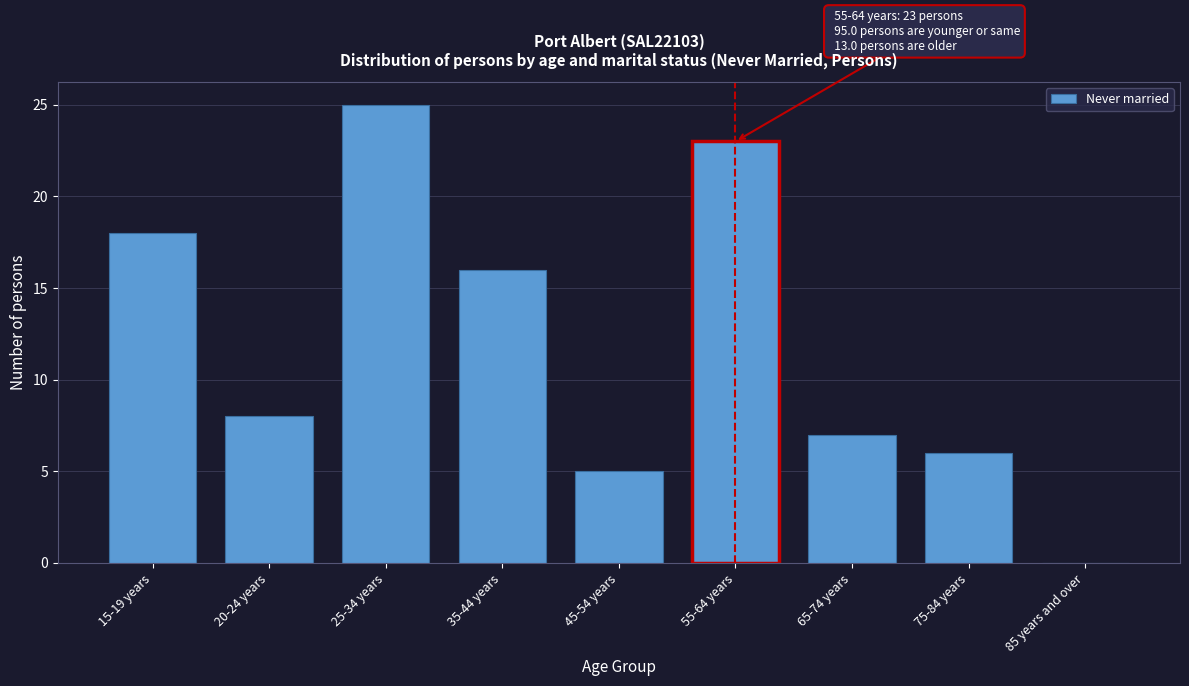

Reading left to right, list all the values displayed in this chart.

15-19 years=18	20-24 years=8	25-34 years=25	35-44 years=16	45-54 years=5	55-64 years=23	65-74 years=7	75-84 years=6	85 years and over=0